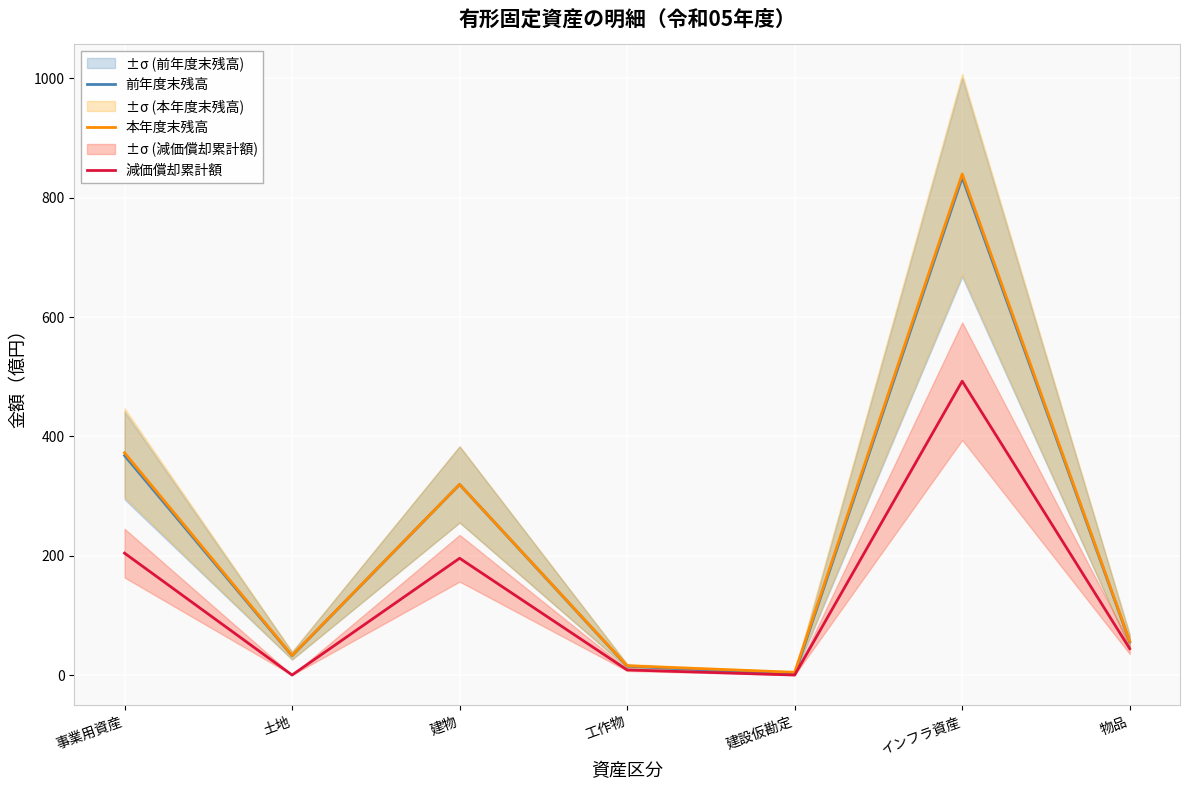

What are all the series names shown in the legend?

前年度末残高, 本年度末残高, 減価償却累計額